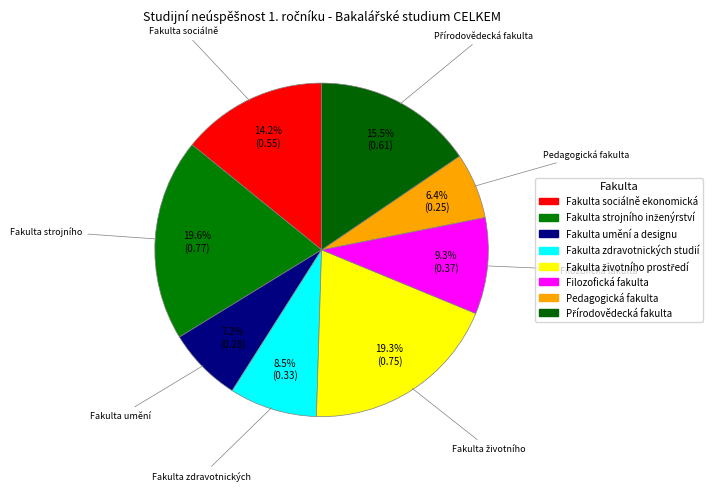

Is it true that Fakulta sociálně ekonomická is 14% of the pie?

True